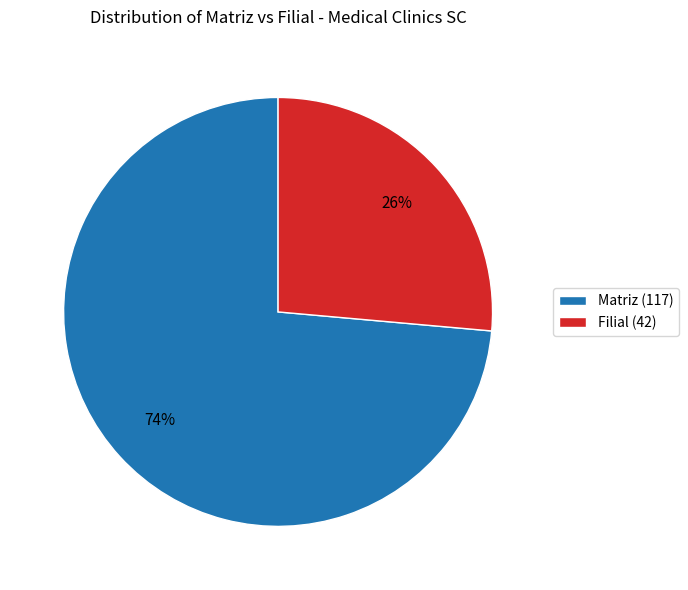

Does Matriz account for over 50% of the chart?

Yes